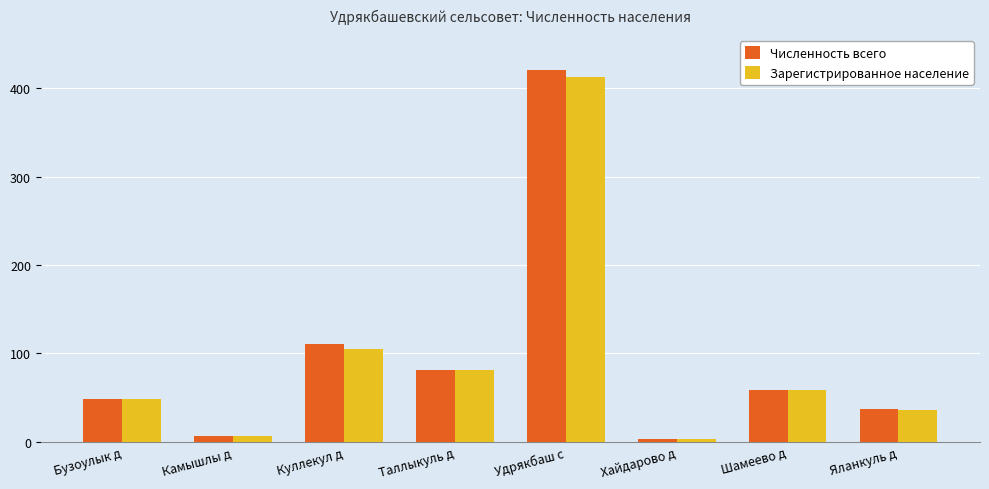

Which series has the widest spread of values?

Численность всего